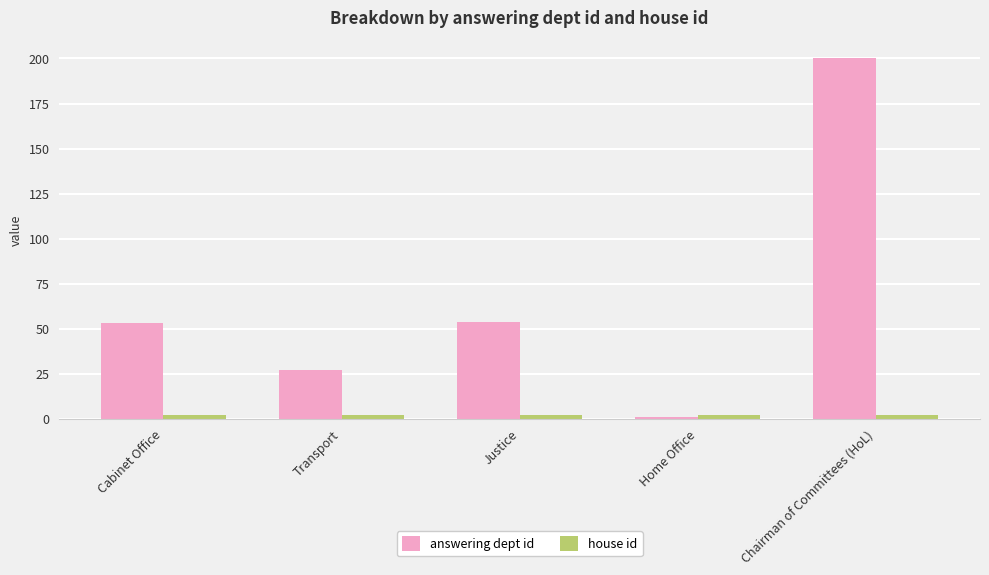

Does the chart contain stacked bars?

No